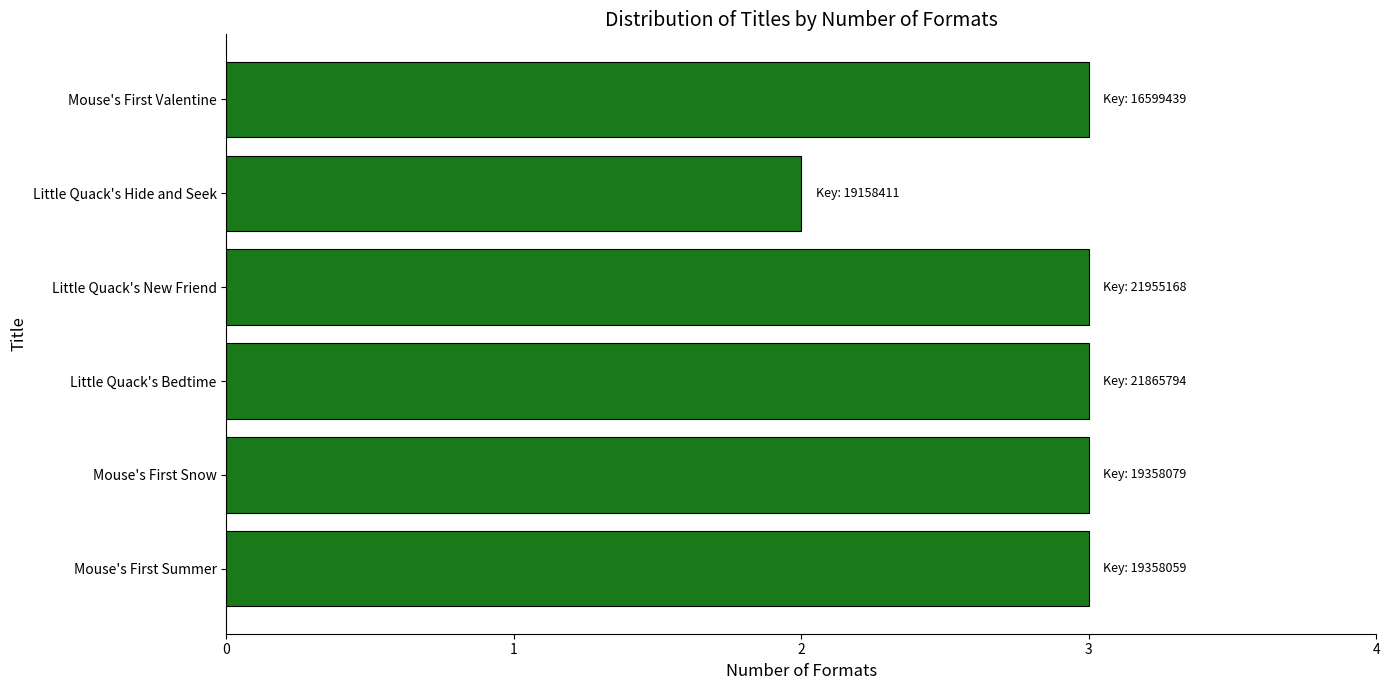

What value does the data have at Little Quack's Bedtime?

3